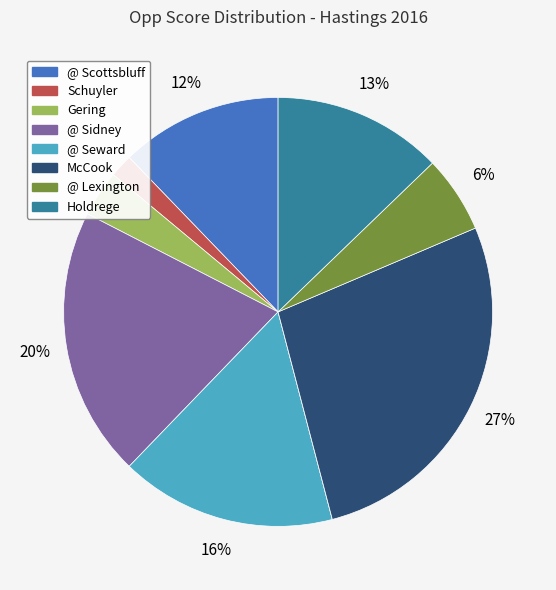

Does any single category account for the majority?

No